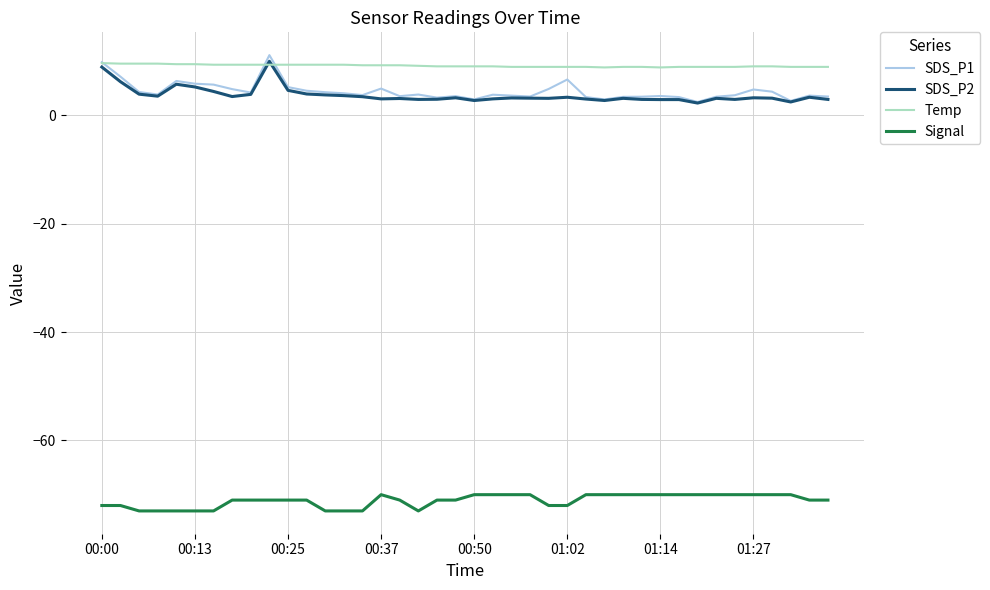

What is the minimum value for SDS_P2?

2.2